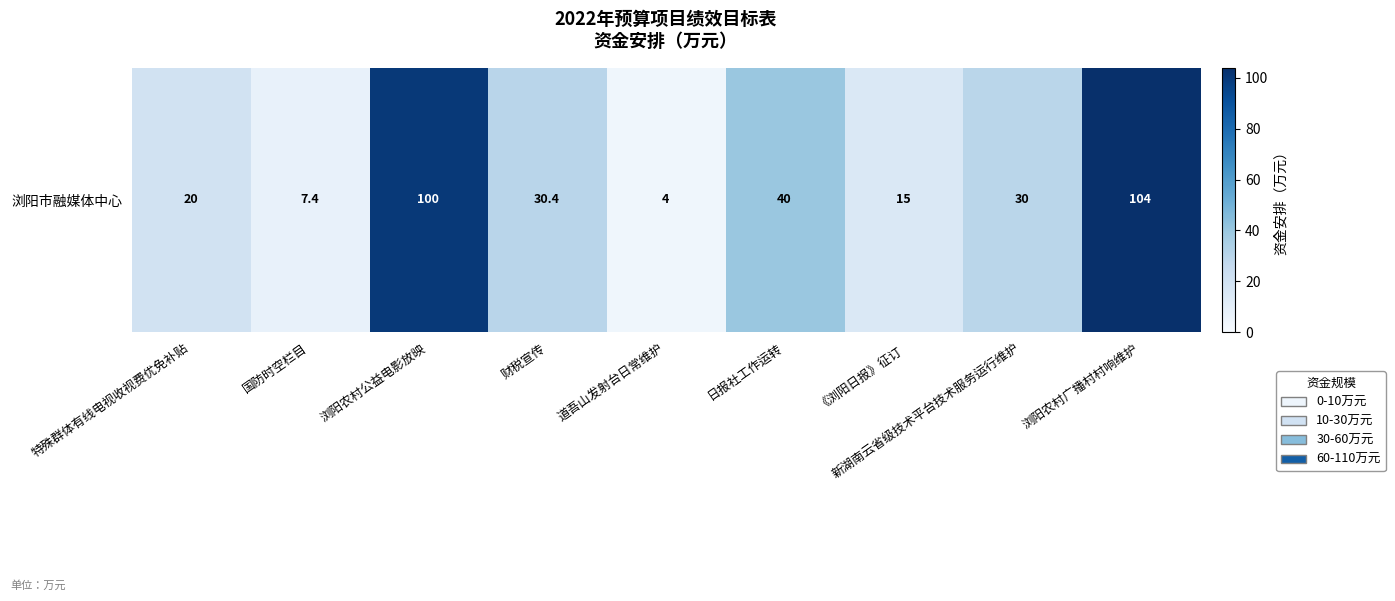

List the labels in order of value, largest first.

浏阳农村广播村村响维护, 浏阳农村公益电影放映, 日报社工作运转, 财税宣传, 新湖南云省级技术平台技术服务运行维护, 特殊群体有线电视收视费优免补贴, 《浏阳日报》征订, 国防时空栏目, 道吾山发射台日常维护